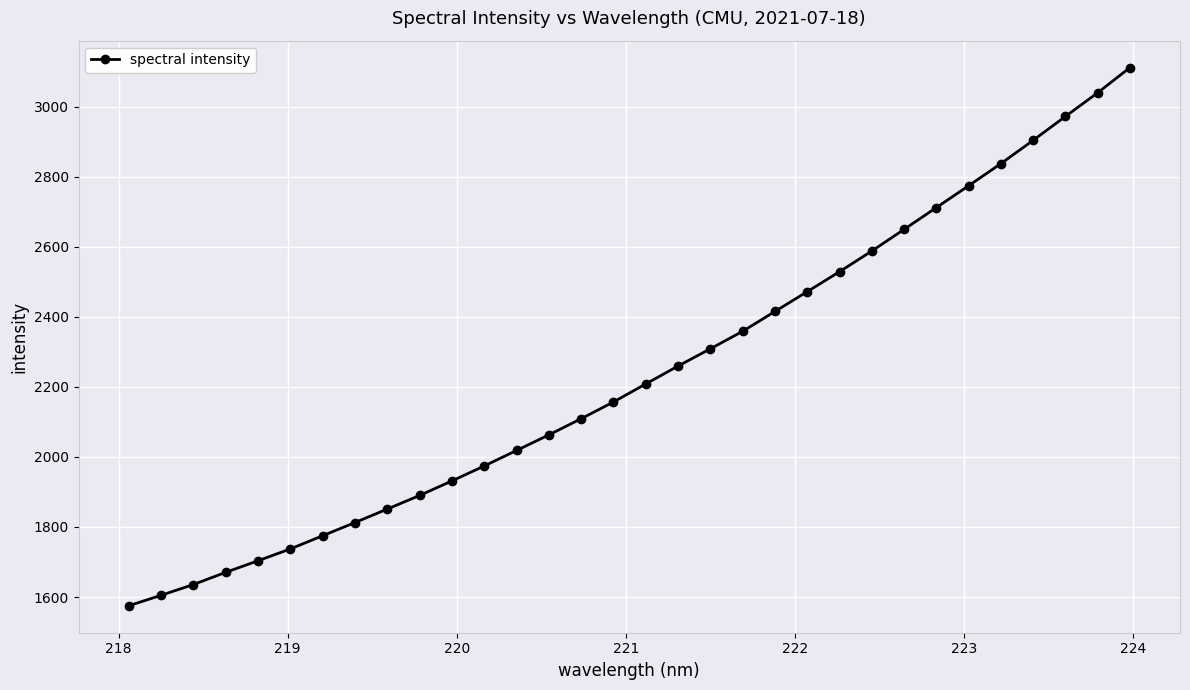

True or false: there are more than 2 points higher than both neighbors.

False